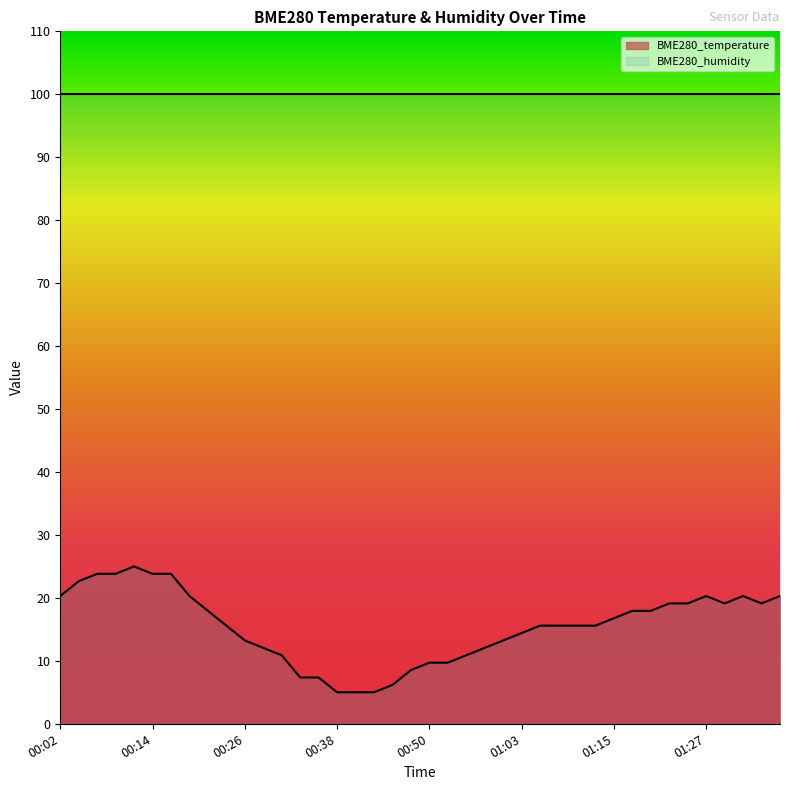

Reading right to left, extract all data points from this chart.

01:37=20.3	01:34=19.1	01:32=20.3	01:29=19.1	01:27=20.3	01:24=19.1	01:22=19.1	01:20=17.9	01:17=17.9	01:15=16.8	01:12=15.6	01:10=15.6	01:08=15.6	01:05=15.6	01:03=14.4	01:00=13.2	00:58=12.1	00:55=10.9	00:53=9.7	00:50=9.7	00:48=8.5	00:46=6.2	00:43=5.0	00:41=5.0	00:38=5.0	00:36=7.4	00:33=7.4	00:31=10.9	00:28=12.1	00:26=13.2	00:23=15.6	00:21=17.9	00:19=20.3	00:16=23.8	00:14=23.8	00:11=25.0	00:09=23.8	00:06=23.8	00:04=22.6	00:02=20.3